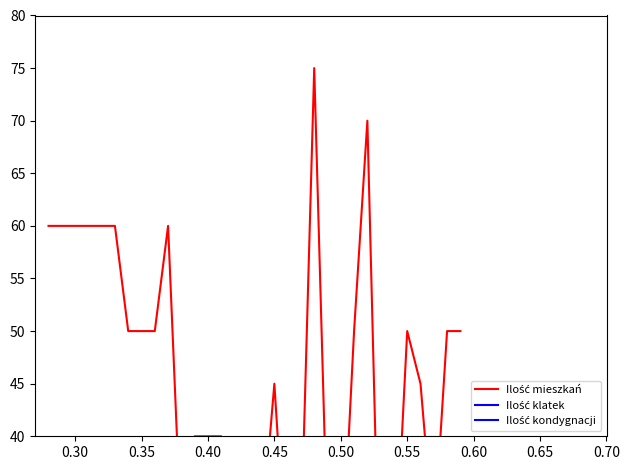

How many lines are shown in the chart?

3